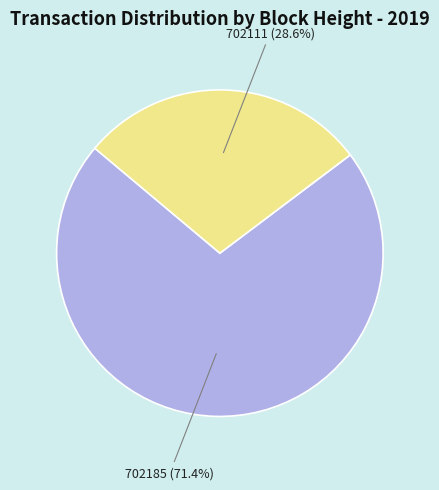

The 702185 slice represents 60% of the pie. True or false?

False